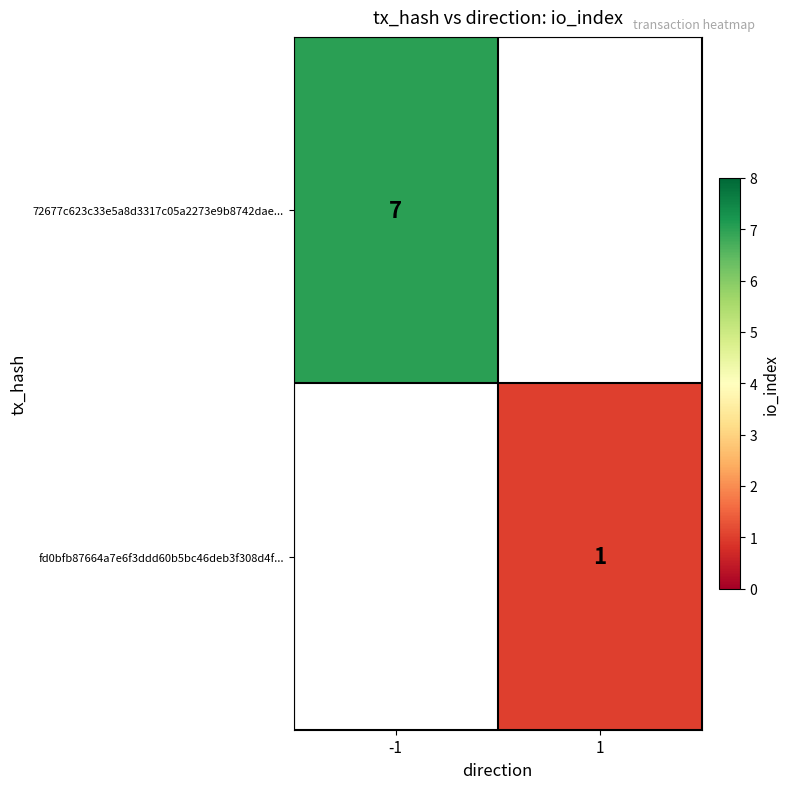

The value of 72677c623c33e5a8d3317c05a2273e9b8742dae... at -1 is 9. True or false?

False